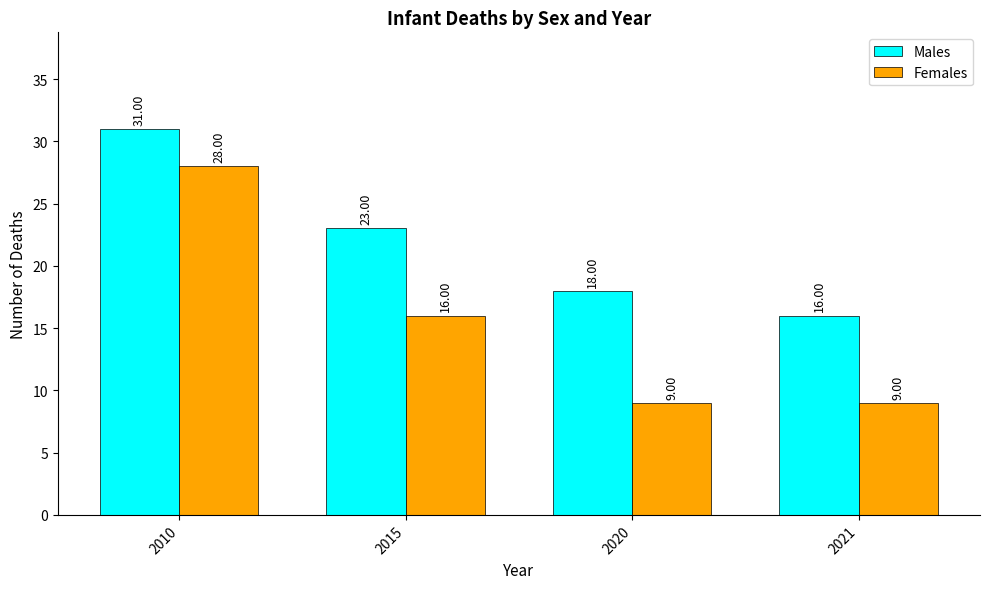

How many data points does each series have?

4